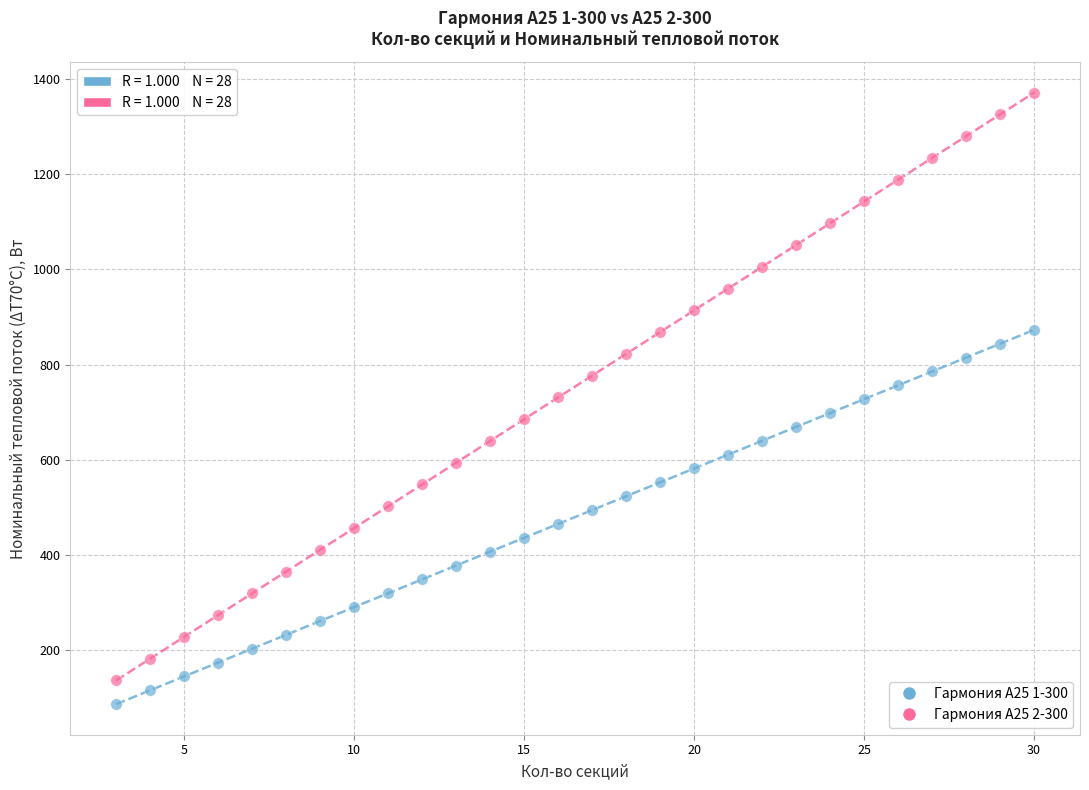

Across all data points, what is the range of X values (max minus min)?

27.0